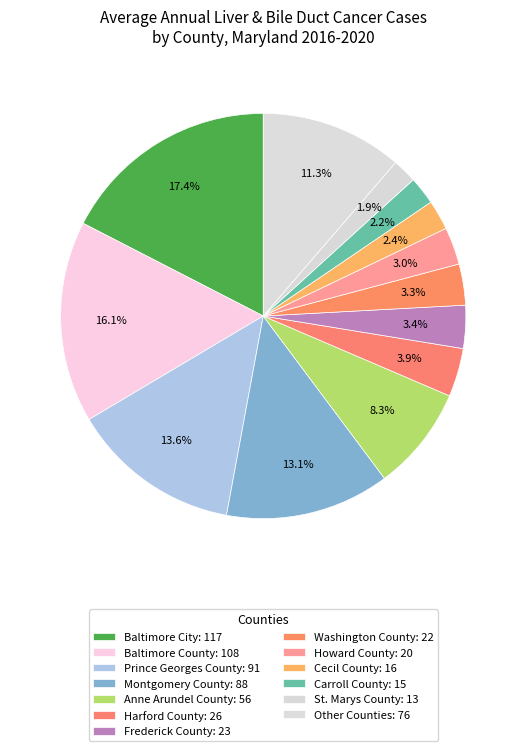

How many slices are in this pie chart?

13